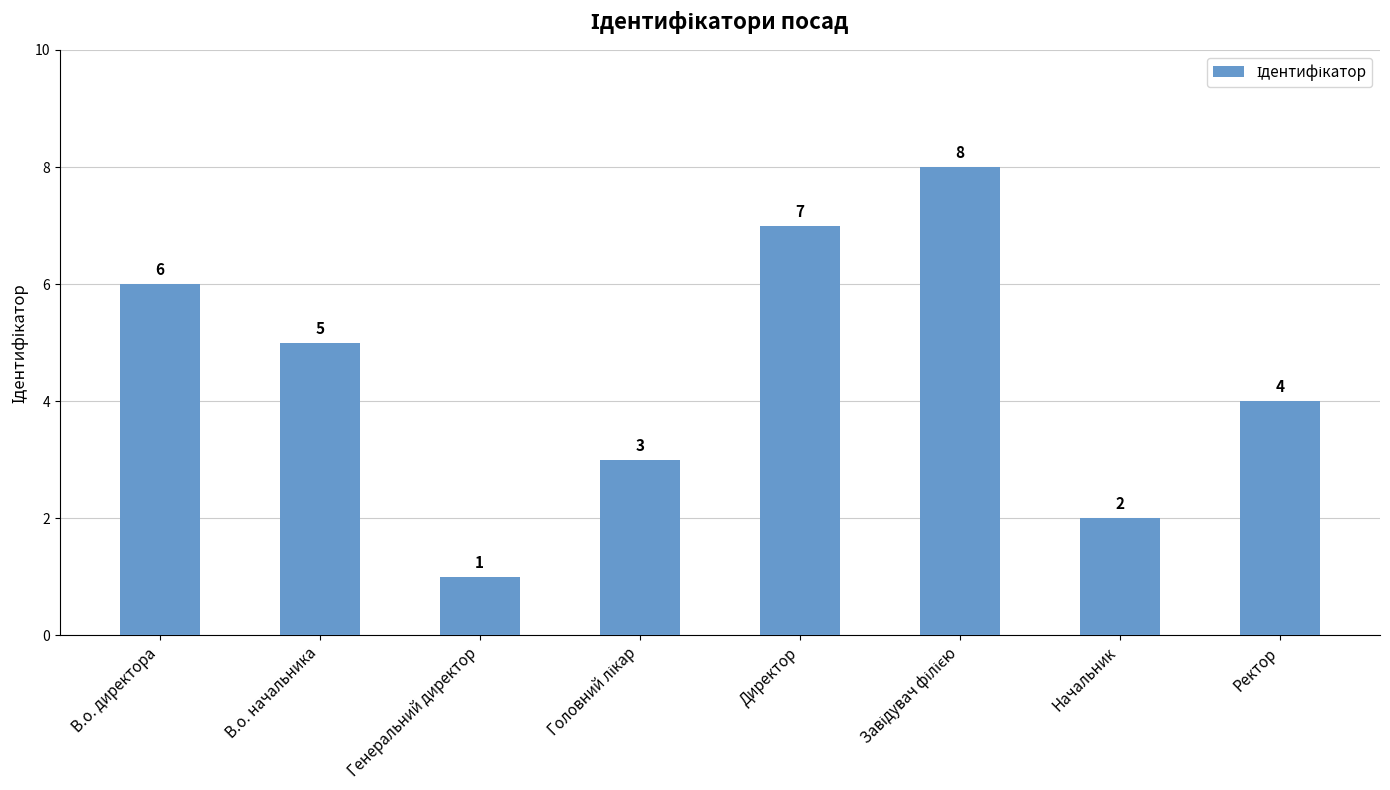

Where does the data first go above 5?

В.о. директора